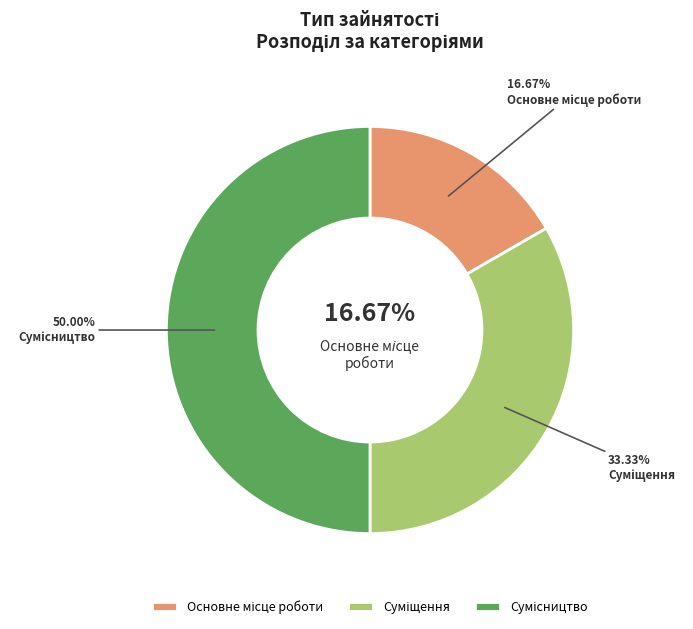

Is the sum of Основне місце роботи and Сумісництво greater than half?

Yes